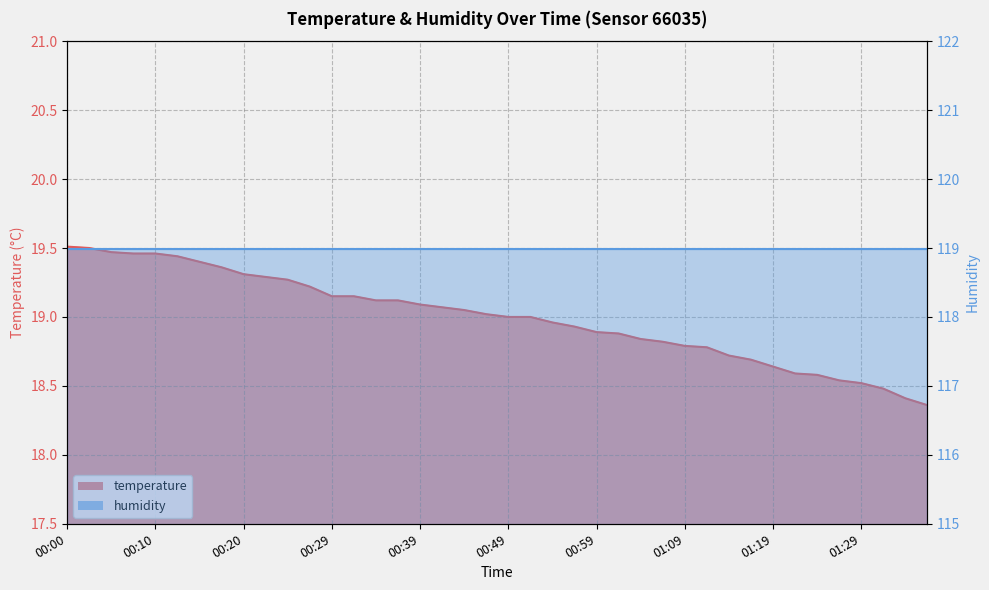

Rank the categories by value from lowest to highest.

01:37, 01:34, 01:32, 01:29, 01:27, 01:24, 01:22, 01:19, 01:16, 01:14, 01:12, 01:09, 01:07, 01:04, 01:02, 00:59, 00:57, 00:54, 00:49, 00:52, 00:47, 00:44, 00:42, 00:39, 00:34, 00:37, 00:29, 00:32, 00:27, 00:25, 00:22, 00:20, 00:17, 00:15, 00:12, 00:07, 00:10, 00:05, 00:02, 00:00